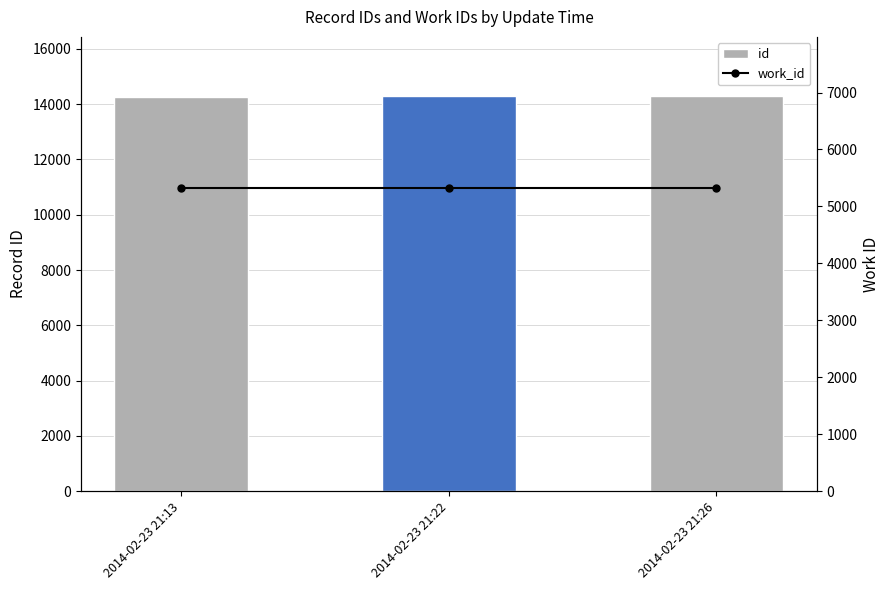

Where is work_id nearest to the value 5318?

2014-02-23 21:13